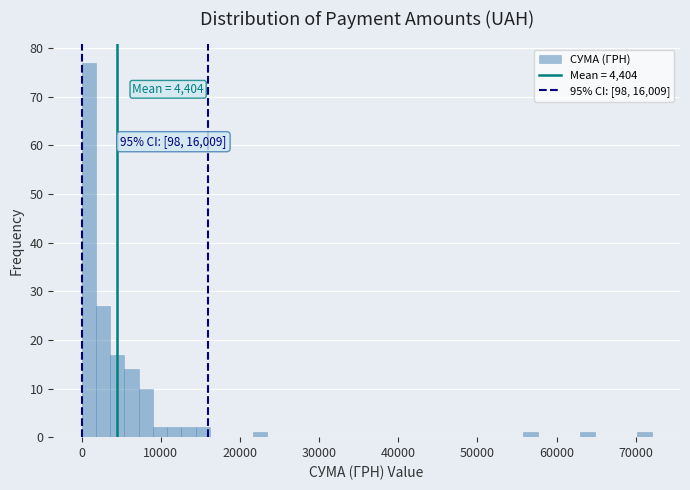

Around what value on the x-axis is the tallest bar? Give the approximate position of its centre, as read against the axis.

1000